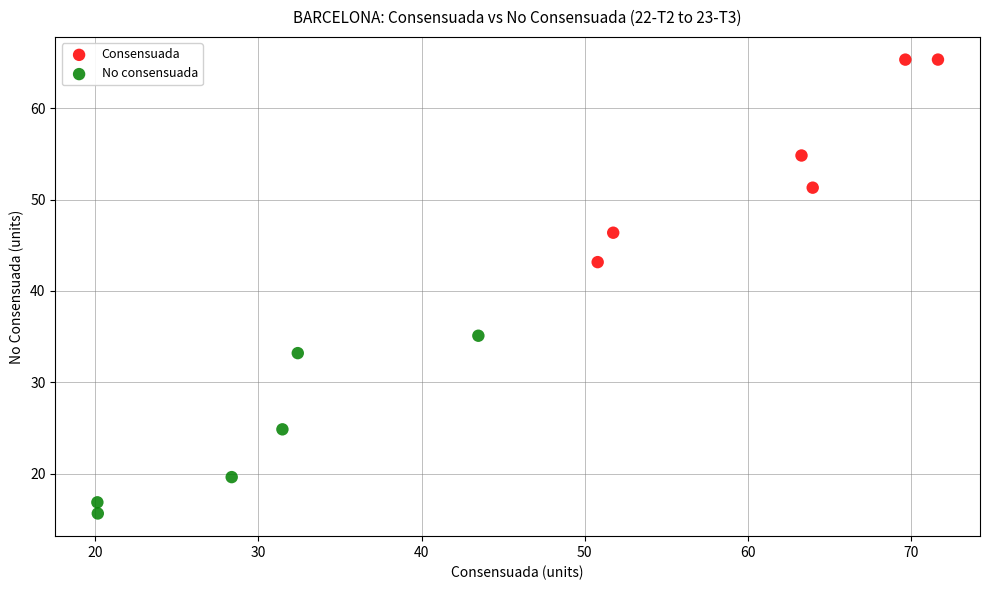

Which series has the largest Y range (max minus min)?

Consensuada